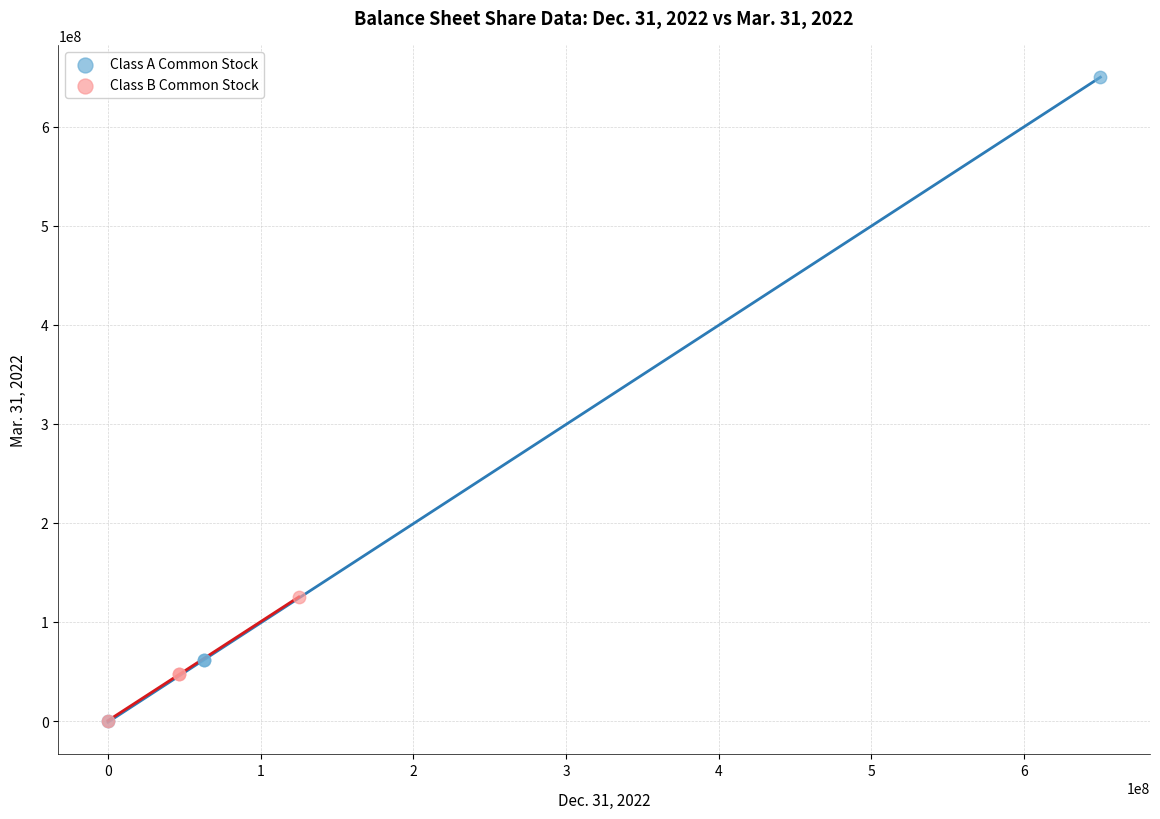

Which series has the largest Y range (max minus min)?

Class A Common Stock